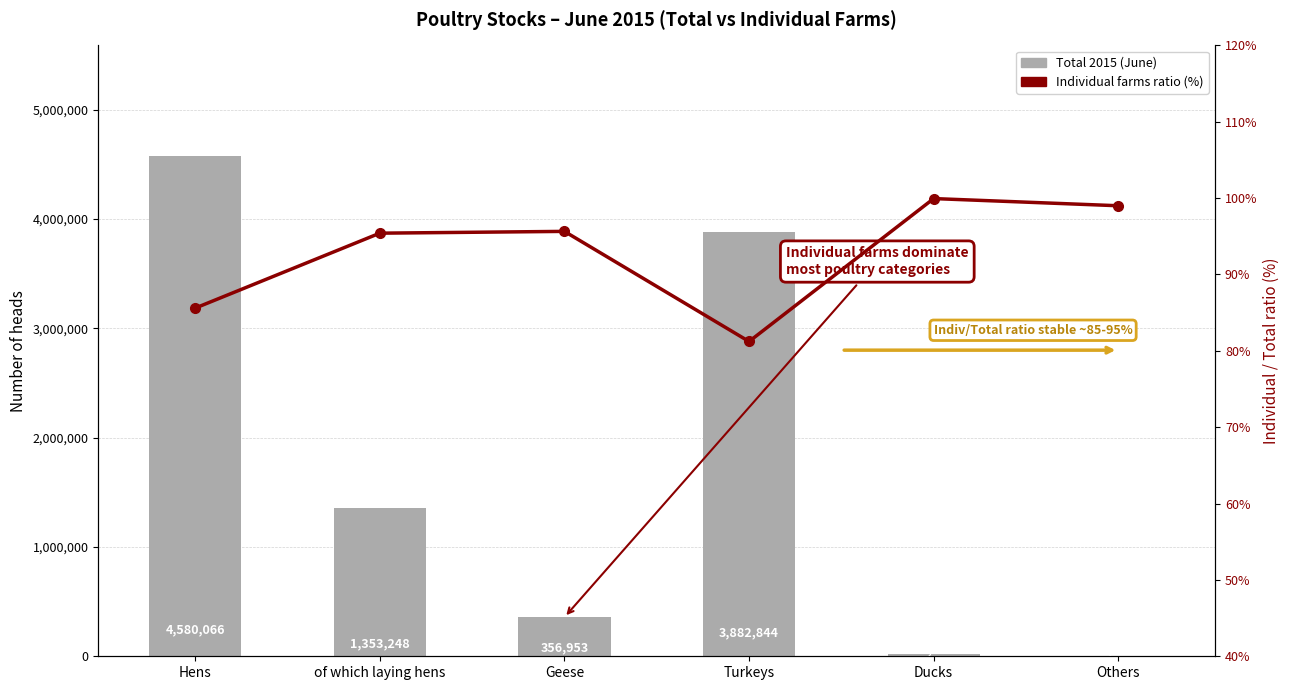

Between Hens and Others, which is larger?

Hens